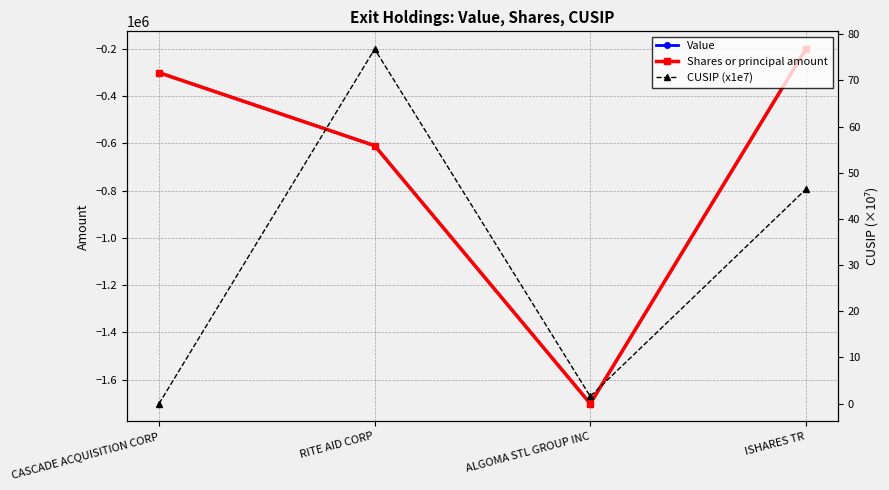

What position from the left is ISHARES TR?

4